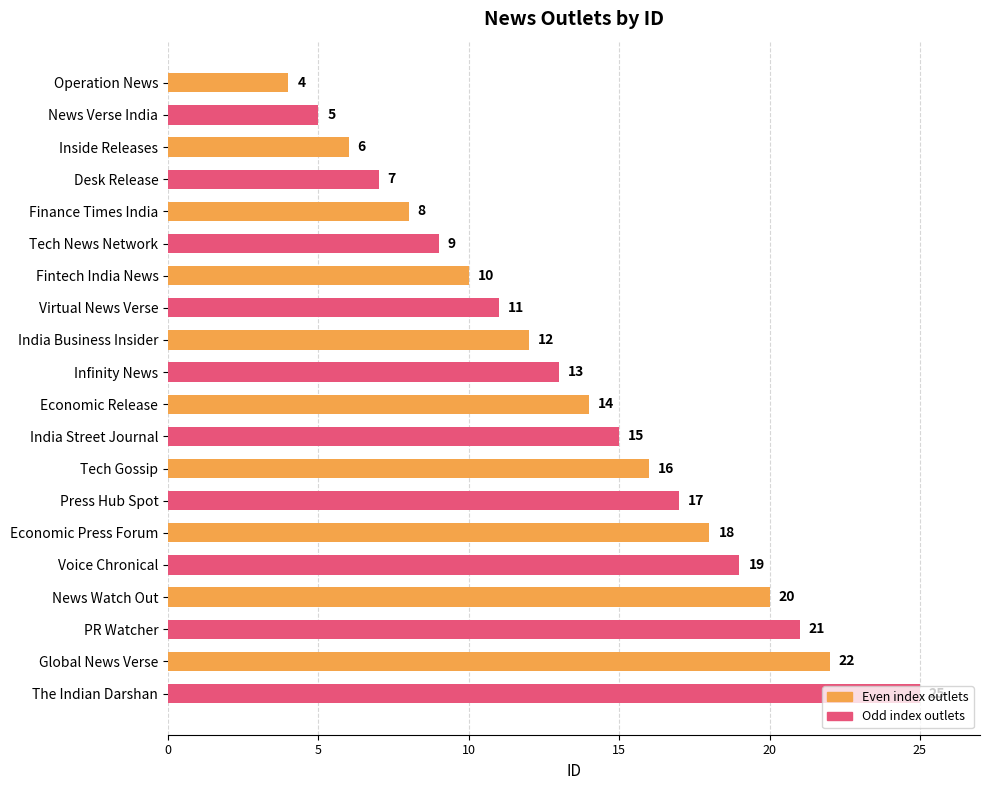

What is the approximate value at Inside Releases, to the nearest 5?

5